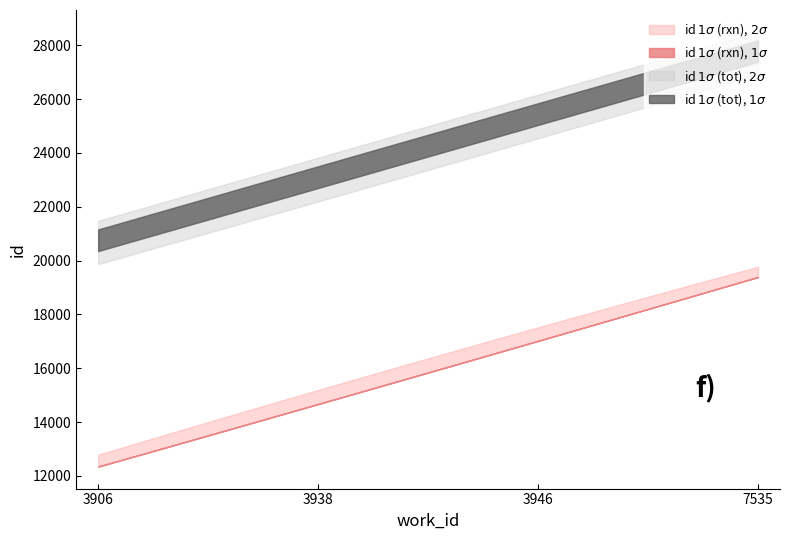

Which category has the lowest value in the id_2sigma_lo series?

3906